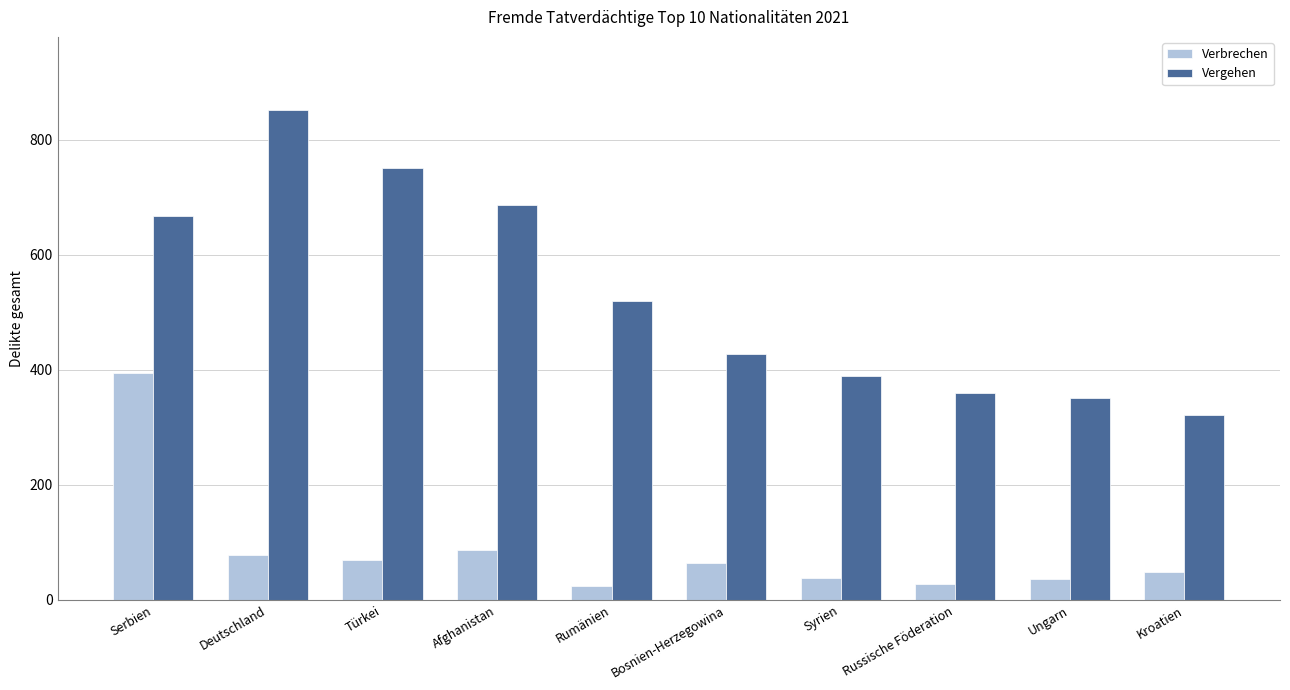

List the series in order of their overall mean, highest first.

Vergehen, Verbrechen